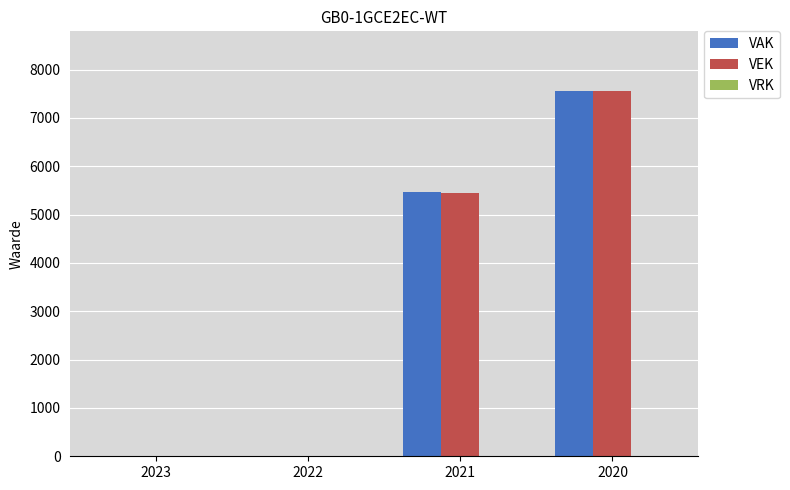

Where is VAK nearest to the value 3779?

2021